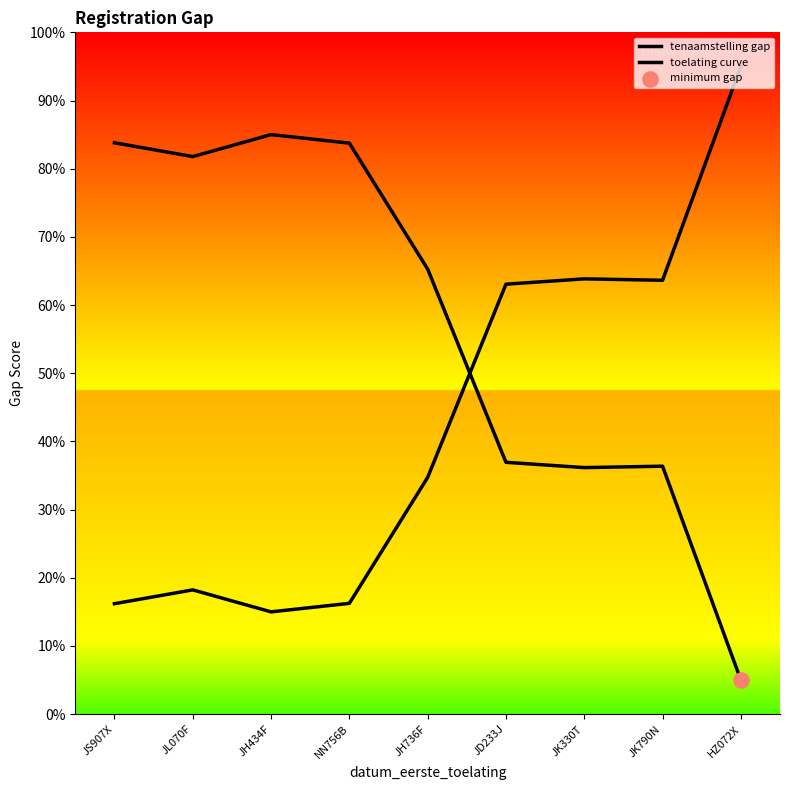

How many lines are shown in the chart?

2